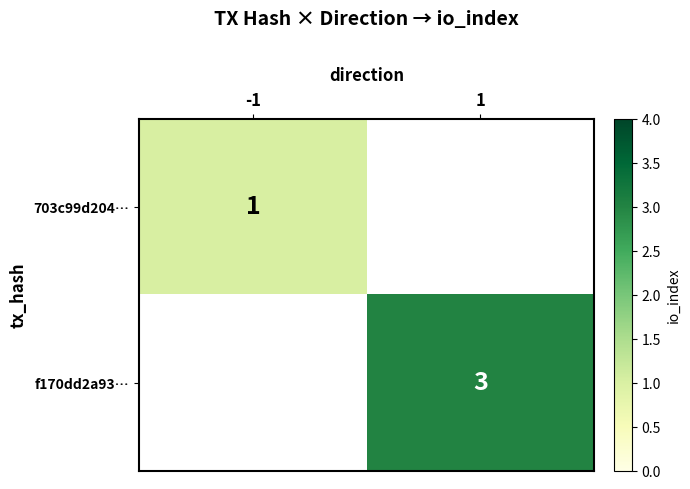

True or false: f170dd2a93… has a value of 2 at 1.

False